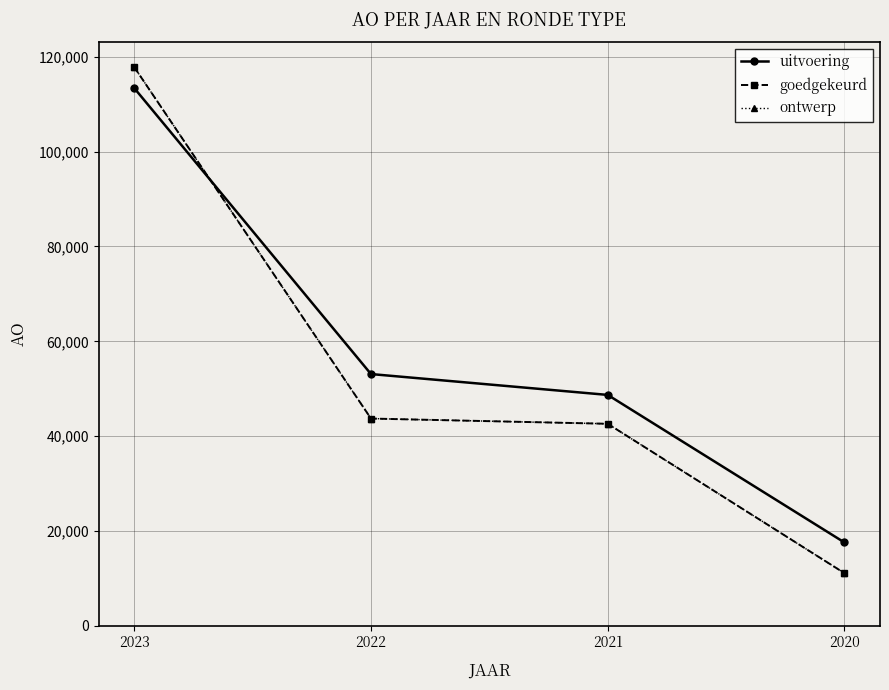

What is the average value of the ontwerp series?

53812